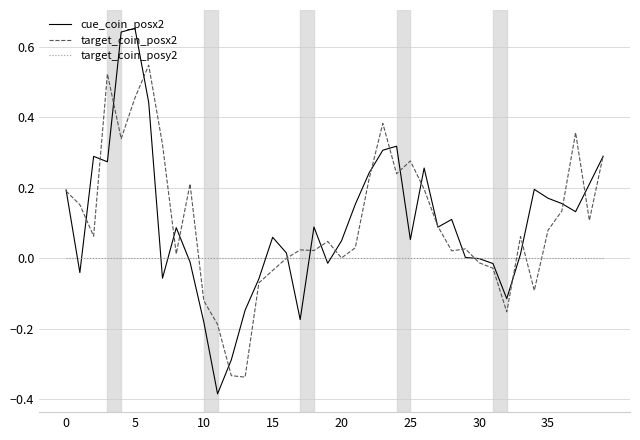

List the series in order of their peak value, lowest first.

target_coin_posy2, target_coin_posx2, cue_coin_posx2